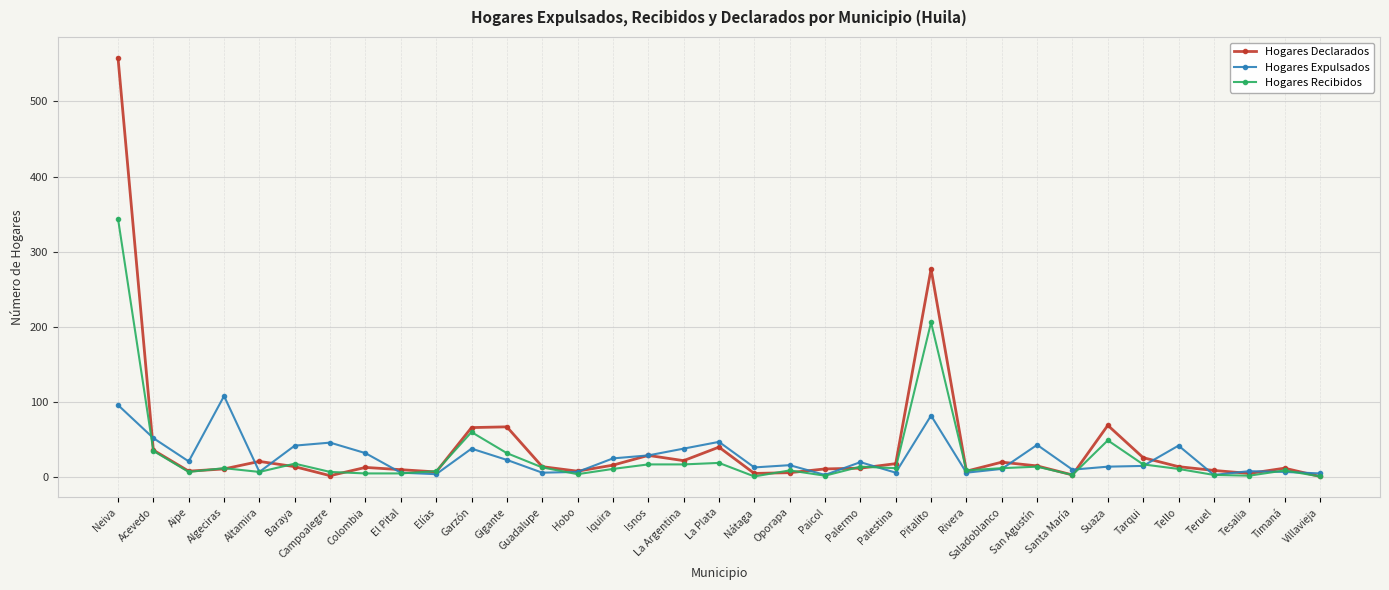

Where does the Hogares Recibidos series first go above 11?

Neiva